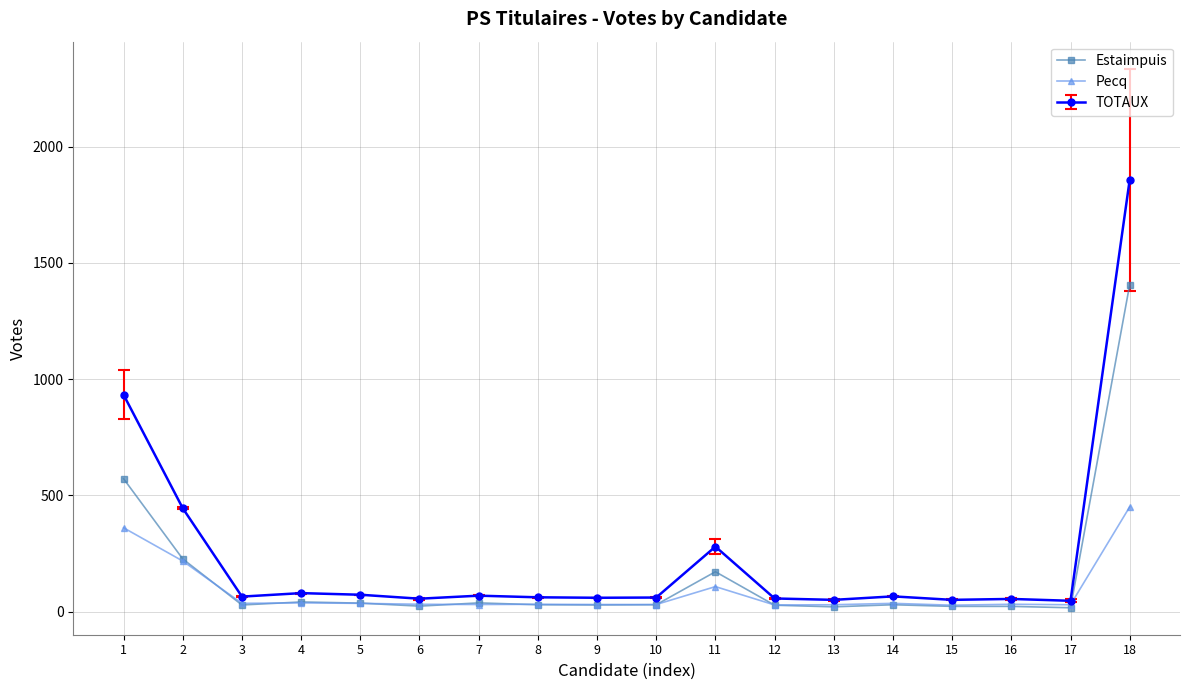

What is the value of the Estaimpuis point at the 13th from the left?

21